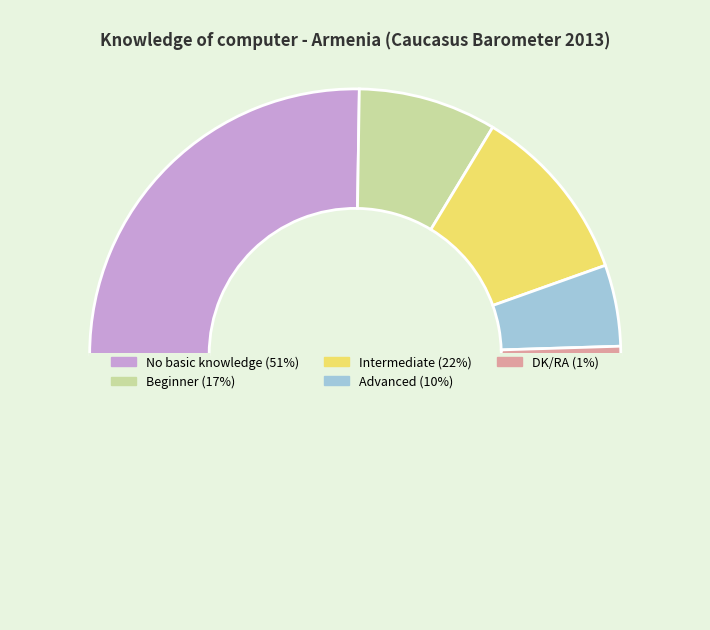

What is the smallest slice in the pie chart?

DK/RA